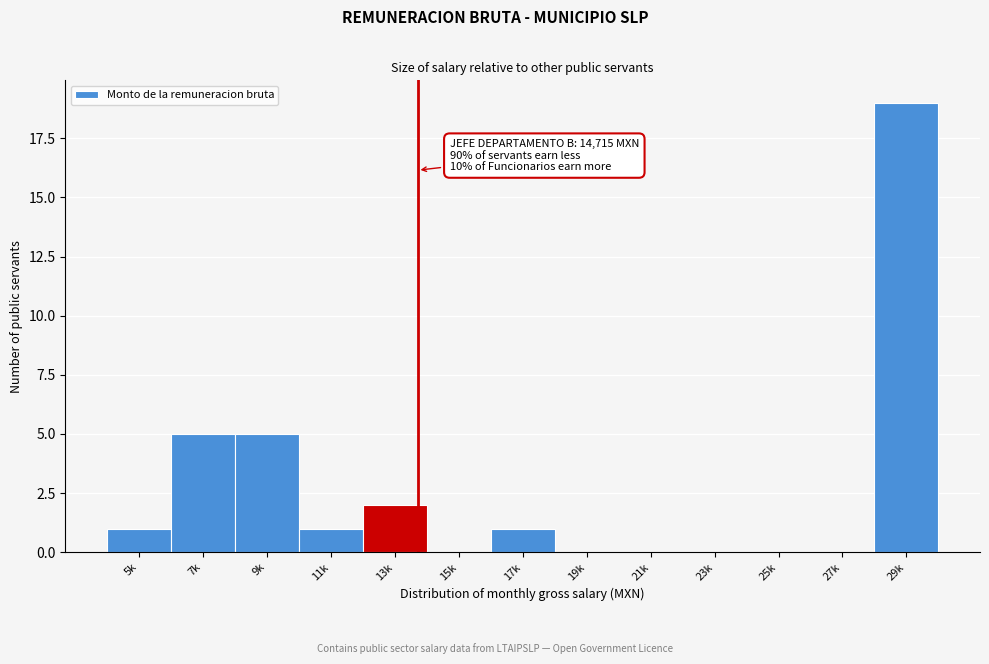

Reading left to right, what are all the values shown in this chart?

5k=1	7k=5	9k=5	11k=1	13k=2	15k=0	17k=1	19k=0	21k=0	23k=0	25k=0	27k=0	29k=19